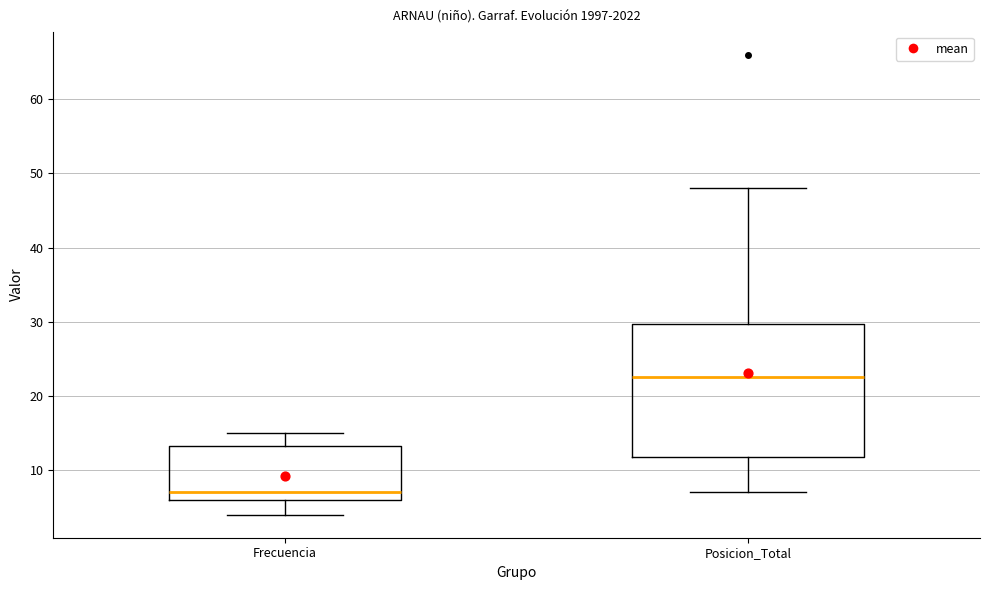

Comparing the boxes themselves (not the whiskers), which one is the tallest?

Posicion_Total